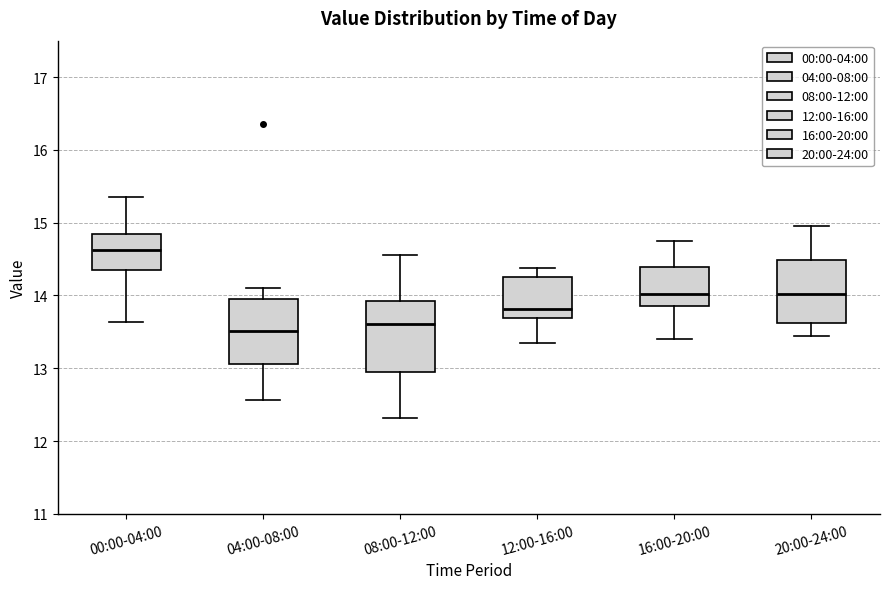

Reading left to right, read every box against the y-axis: the position of its median line, the range the box covers, and the ends of its whiskers. The values are not printed on the chart, so give them approximately, as read against the axis.

00:00-04:00: median 14.6, box 14.3 to 14.8, whiskers 13.6 to 15.4
04:00-08:00: median 13.5, box 13.1 to 14.0, whiskers 12.6 to 14.1
08:00-12:00: median 13.6, box 13.0 to 13.9, whiskers 12.3 to 14.6
12:00-16:00: median 13.8, box 13.7 to 14.3, whiskers 13.4 to 14.4
16:00-20:00: median 14.0, box 13.9 to 14.4, whiskers 13.4 to 14.8
20:00-24:00: median 14.0, box 13.6 to 14.5, whiskers 13.5 to 15.0